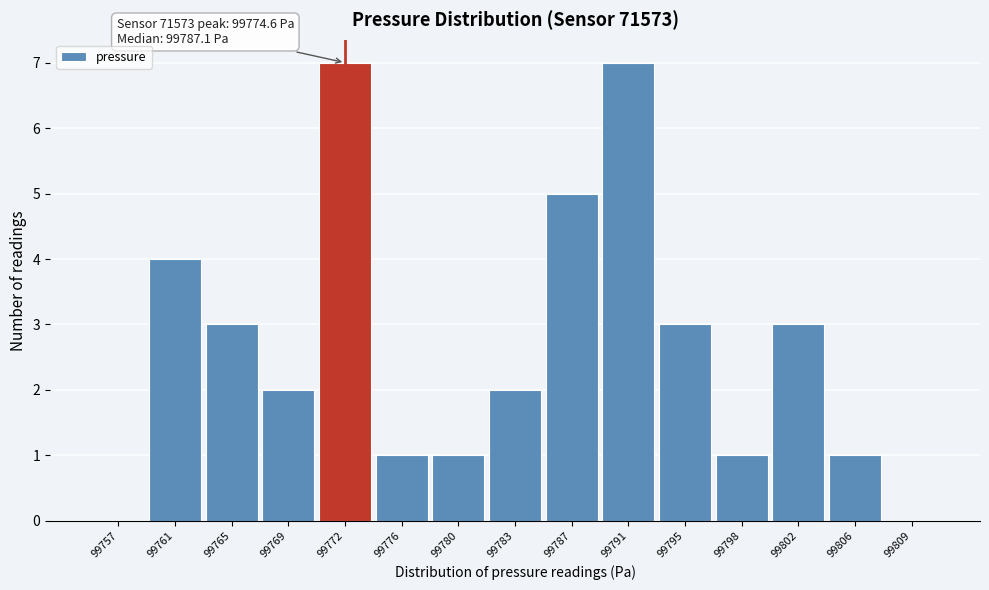

Reading left to right, extract all data points from this chart.

99757=0	99761=4	99765=3	99769=2	99772=7	99776=1	99780=1	99783=2	99787=5	99791=7	99795=3	99798=1	99802=3	99806=1	99809=0